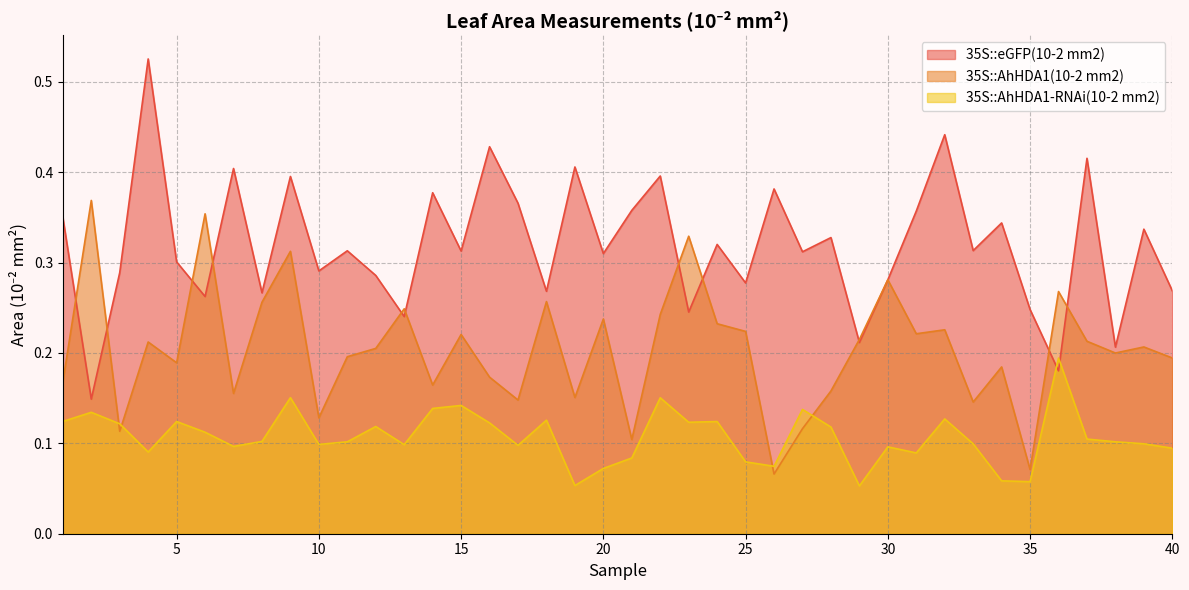

Between which two adjacent categories do 35S::AhHDA1-RNAi(10-2 mm2) and 35S::eGFP(10-2 mm2) first intersect?

35 and 36